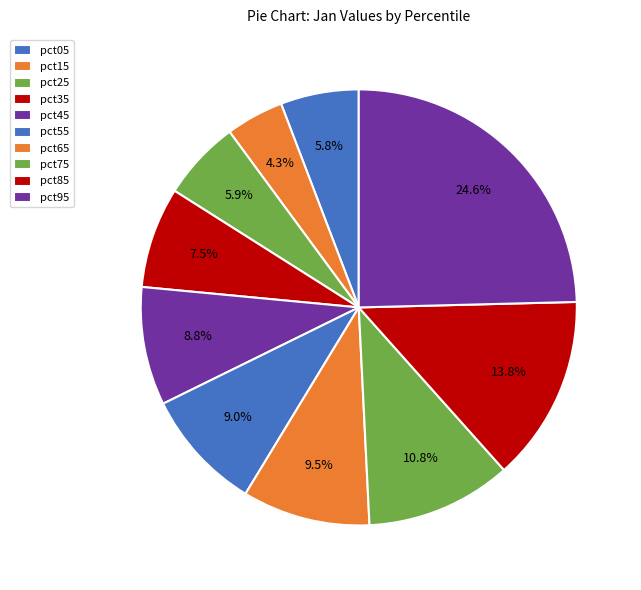

True or false: pct65 accounts for 9% of the total.

True